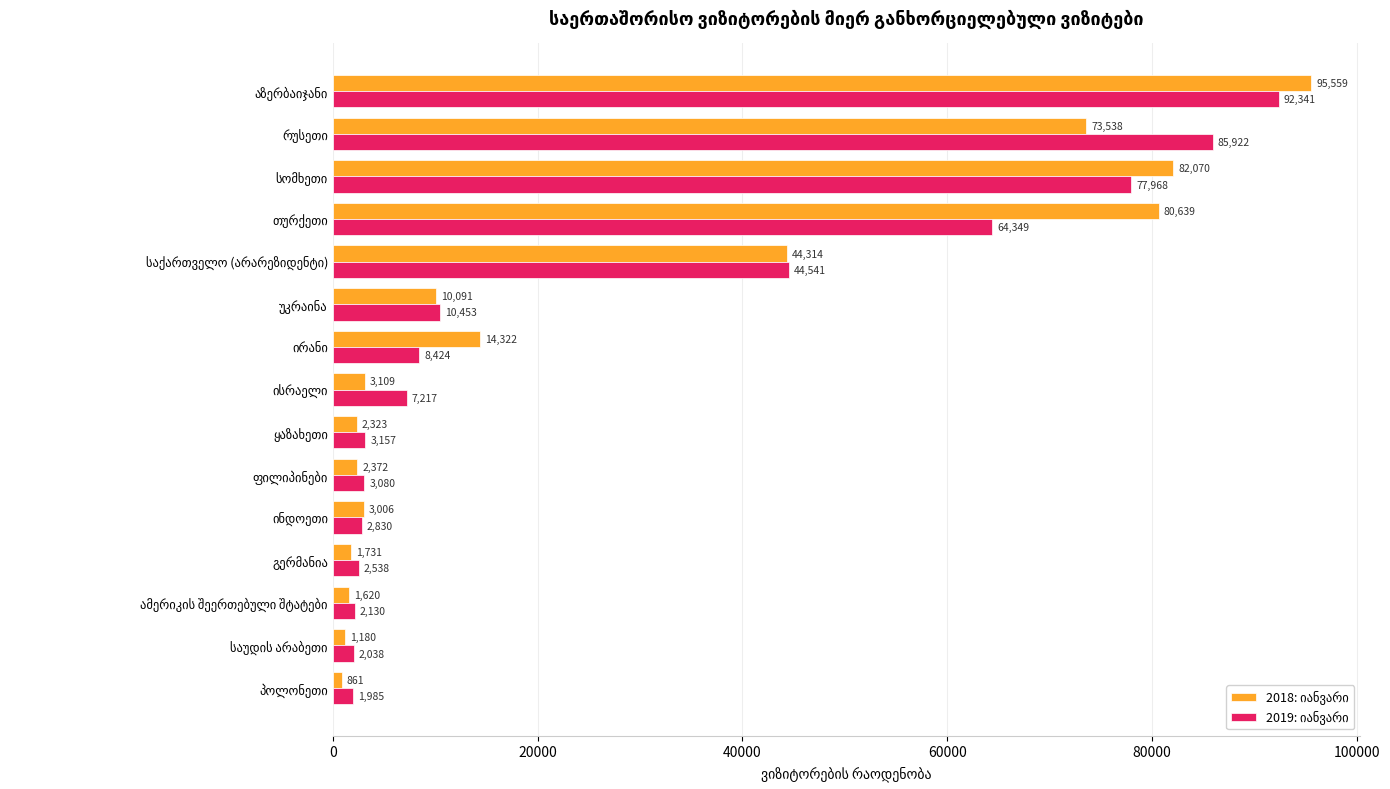

What is the maximum value shown in the chart?

95559